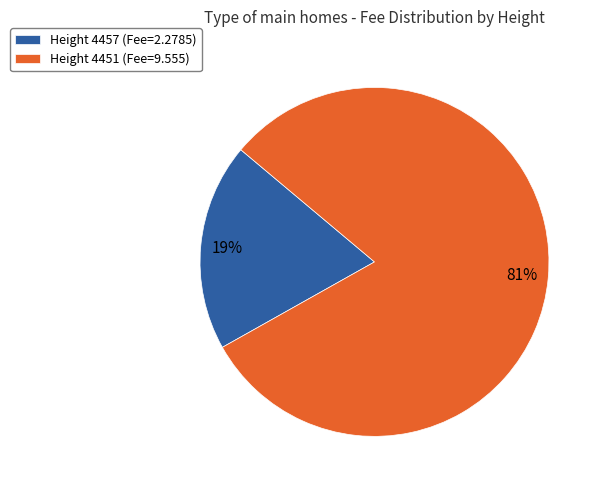

To the nearest percent, what portion does Height 4457 (Fee=2.2785) represent?

19%